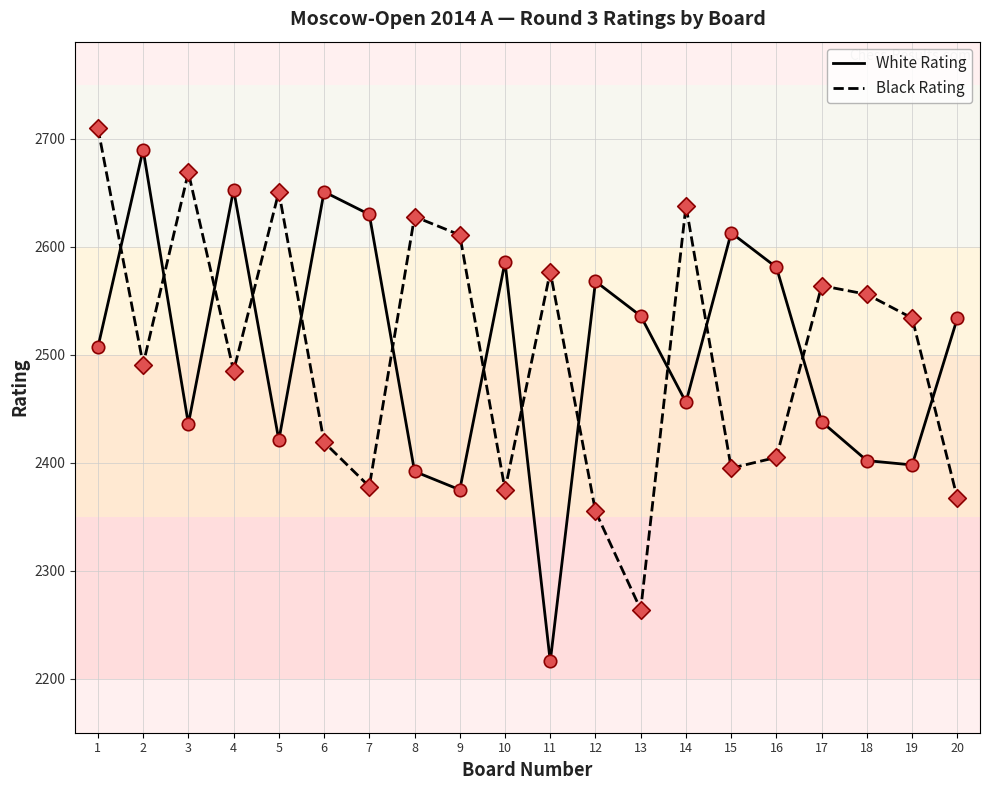

What is the total value across all series at 2?

5181